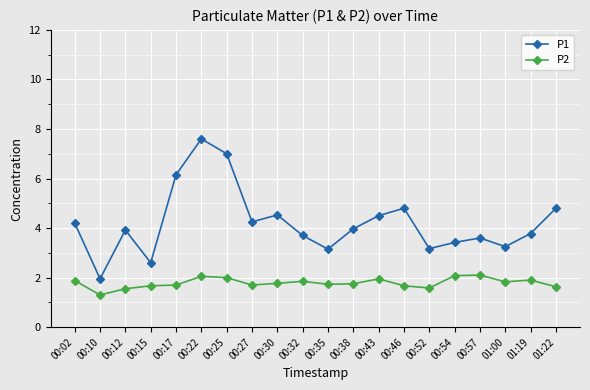

What are all the series names shown in the legend?

P1, P2